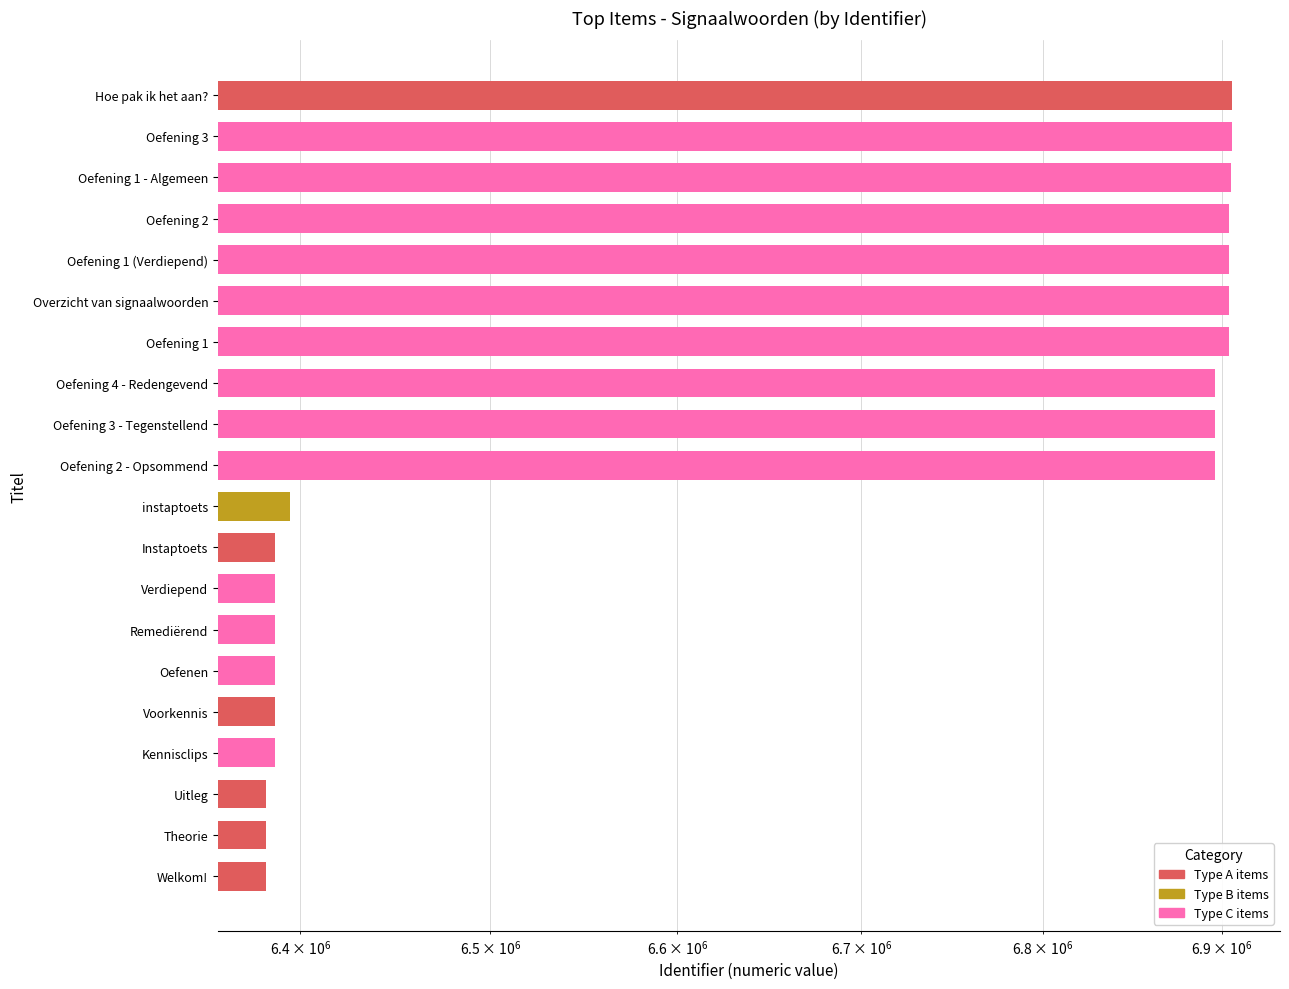

What position from the left is Theorie?

19